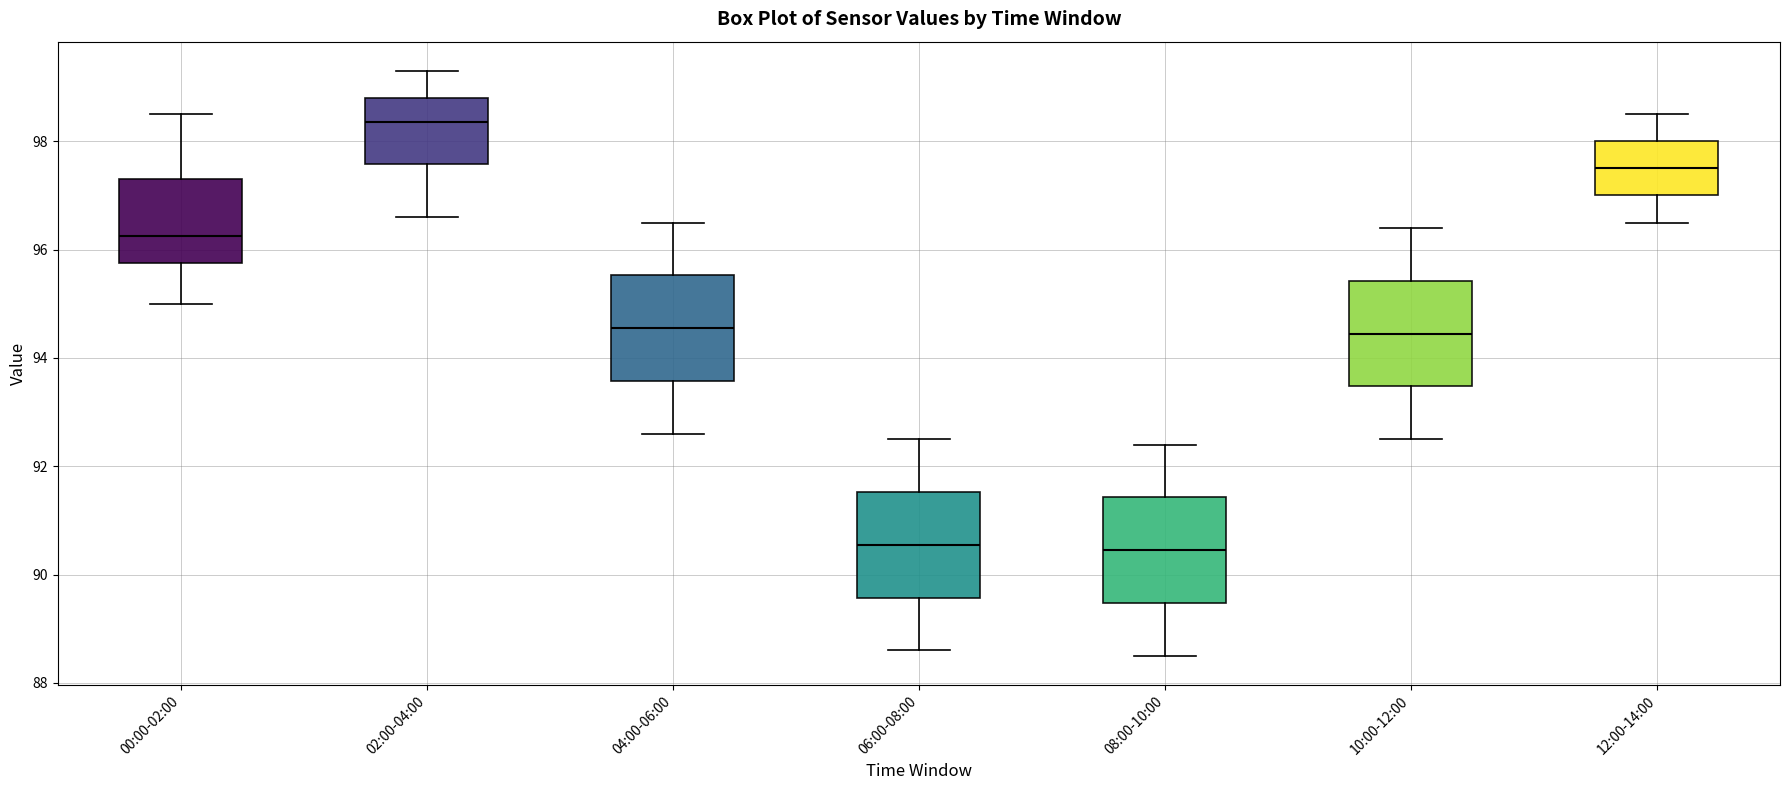

Reading left to right, transcribe this box plot: for each box, give where its median line is, the range the box spans, and where its two whiskers end, as read against the y-axis. The values are not printed on the chart, so give them approximately, as read against the axis.

00:00-02:00: median 96.2, box 95.8 to 97.4, whiskers 95.0 to 98.6
02:00-04:00: median 98.4, box 97.6 to 98.8, whiskers 96.6 to 99.4
04:00-06:00: median 94.6, box 93.6 to 95.6, whiskers 92.6 to 96.6
06:00-08:00: median 90.6, box 89.6 to 91.6, whiskers 88.6 to 92.6
08:00-10:00: median 90.4, box 89.4 to 91.4, whiskers 88.6 to 92.4
10:00-12:00: median 94.4, box 93.4 to 95.4, whiskers 92.6 to 96.4
12:00-14:00: median 97.6, box 97.0 to 98.0, whiskers 96.6 to 98.6